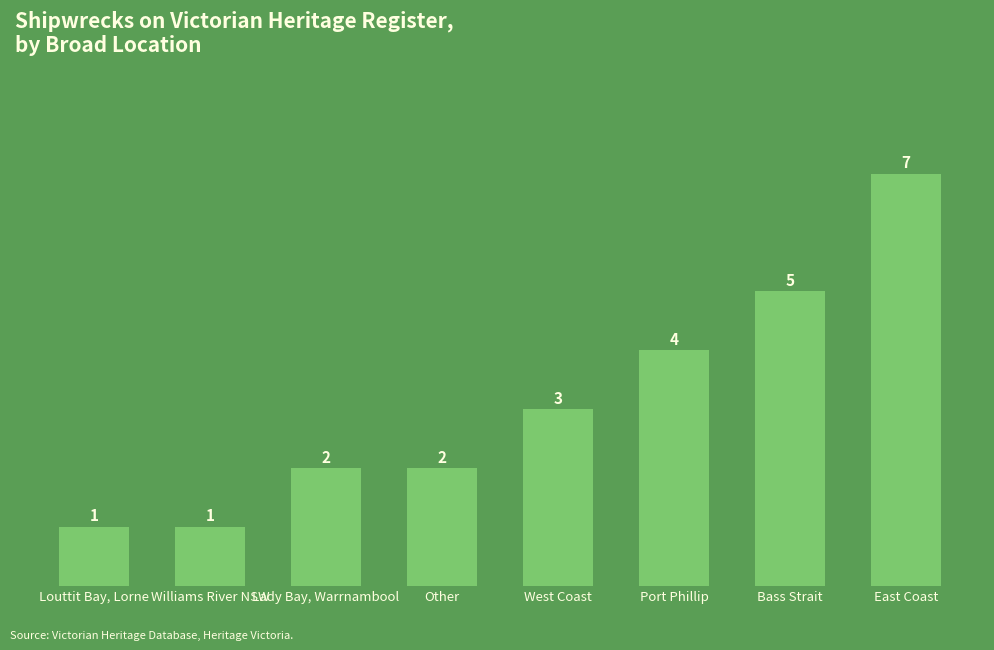

What is the approximate value at West Coast?

3